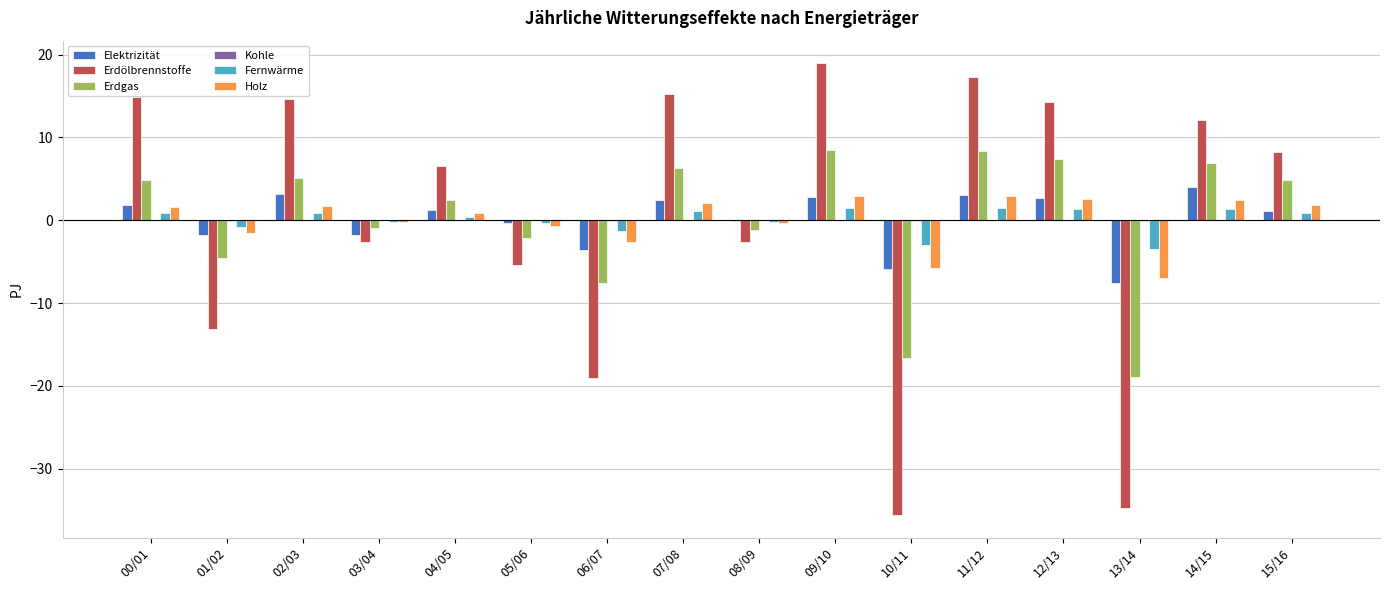

What is the sum of all Erdgas values?

2.8